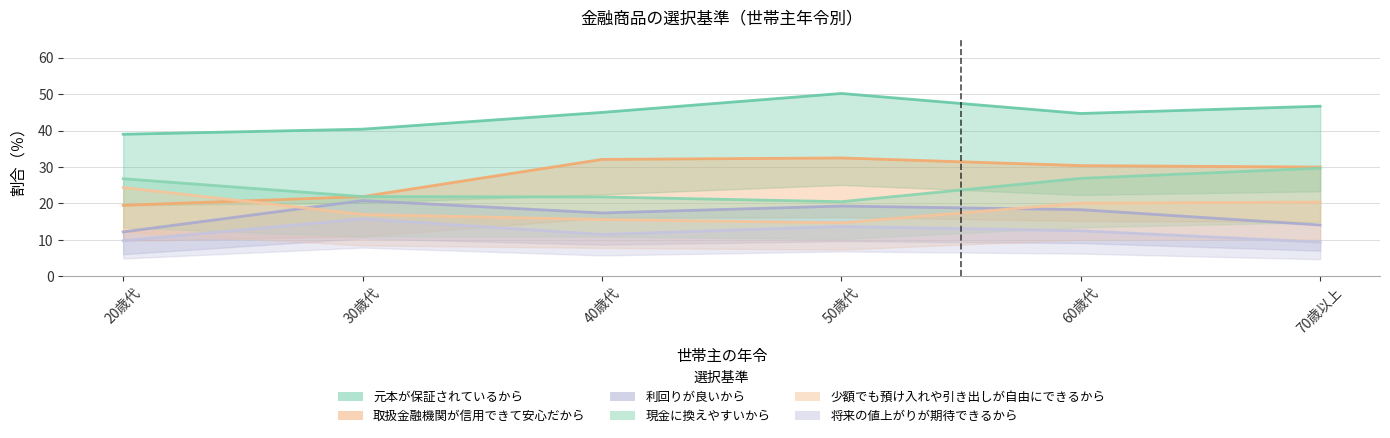

What position from the left is 50歳代?

4